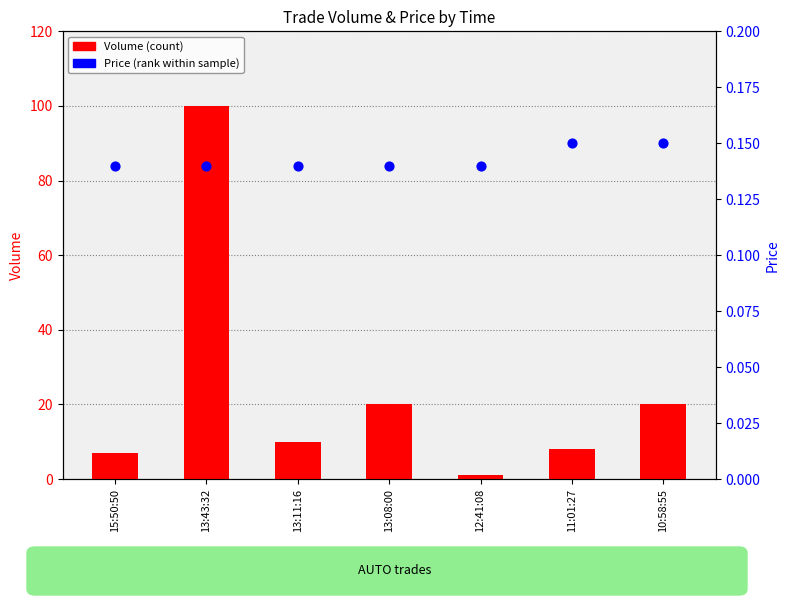

Which series contains the lowest Y value?

Price (percentile rank)